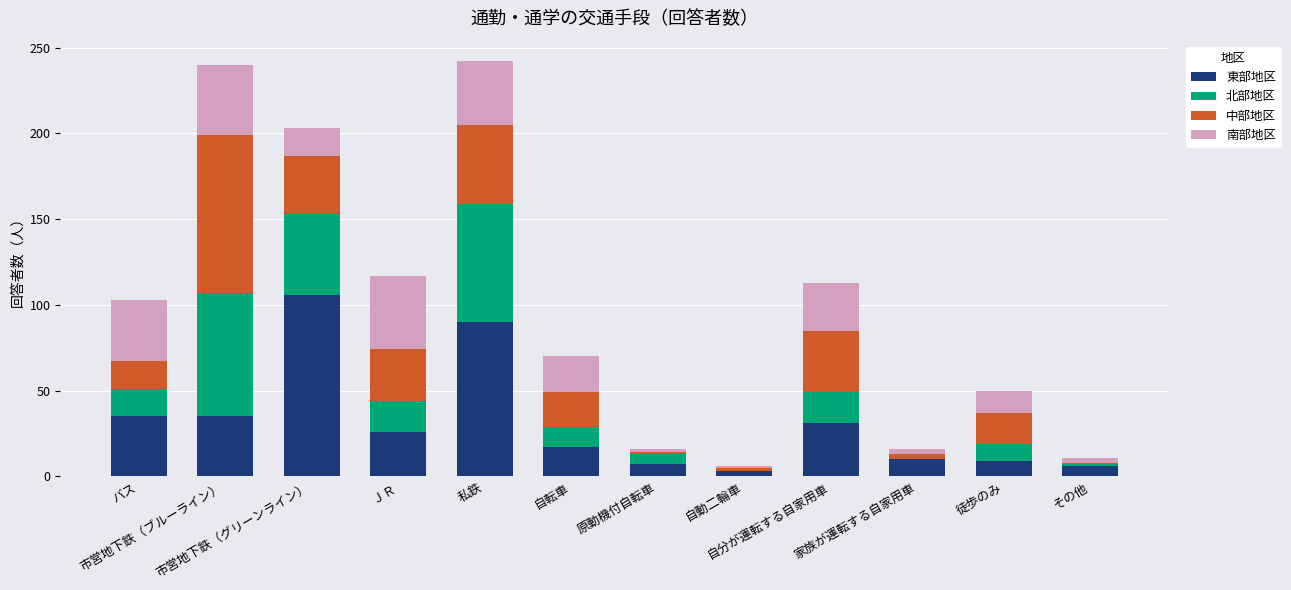

How many distinct data groups are displayed?

4